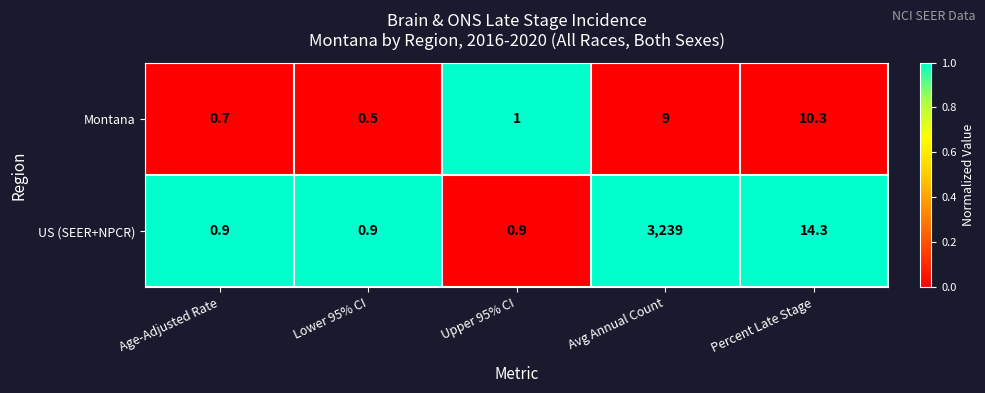

Reading left to right, list all the values displayed in this chart.

Montana: Age-Adjusted Rate=0.7	Lower 95% CI=0.5	Upper 95% CI=1.0	Avg Annual Count=9.0	Percent Late Stage=10.3
US (SEER+NPCR): Age-Adjusted Rate=0.9	Lower 95% CI=0.9	Upper 95% CI=0.9	Avg Annual Count=3239.0	Percent Late Stage=14.3